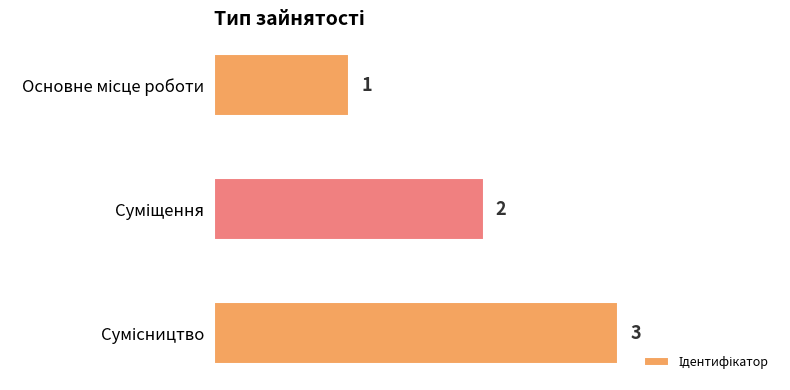

What is the sum of all values?

6